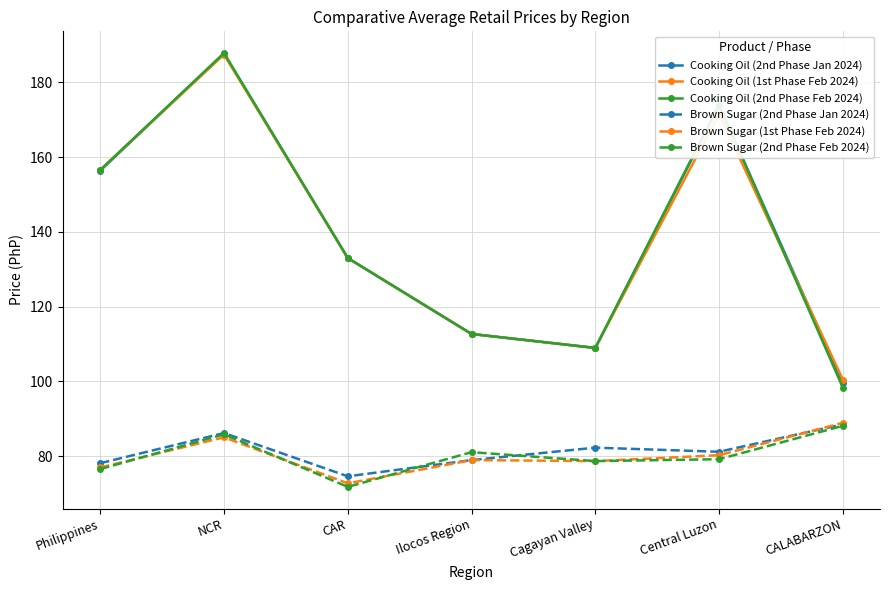

True or false: Brown Sugar (2nd Phase Jan 2024) and Cooking Oil (1st Phase Feb 2024) intersect in this chart.

False